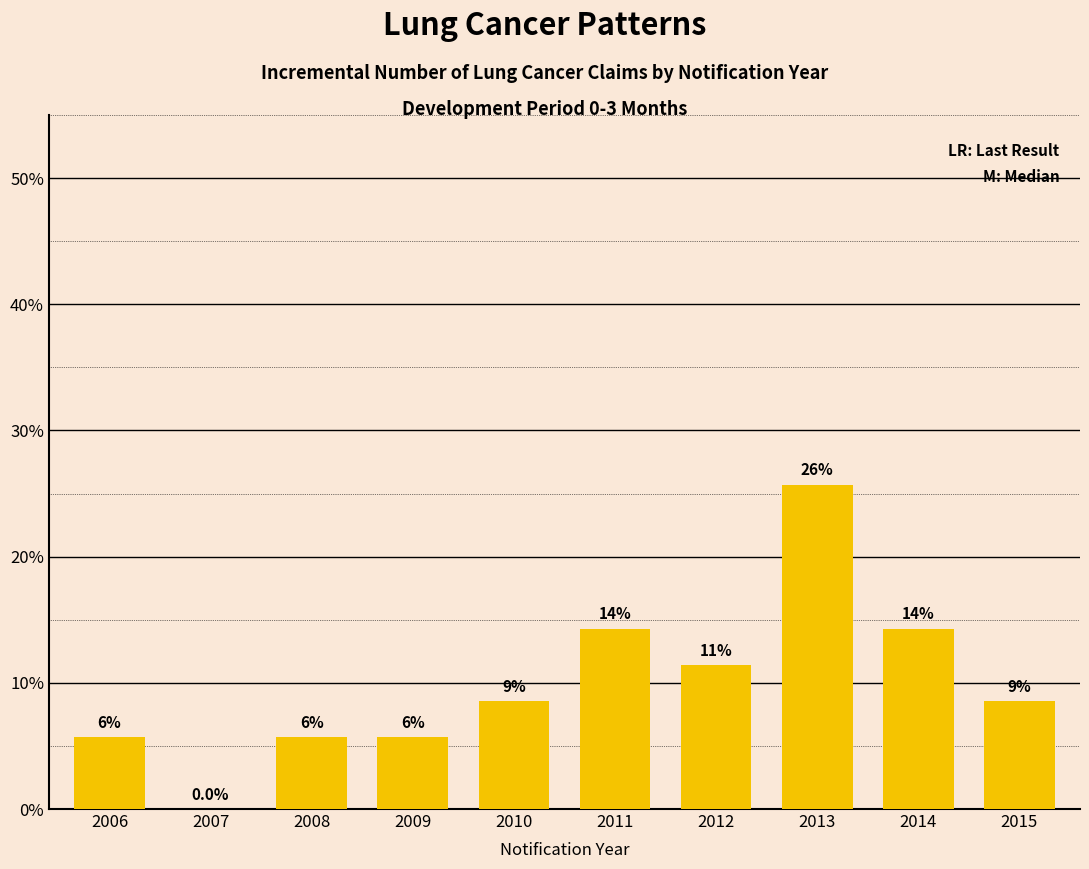

Is it true that the value at 2011 is 14.3?

True